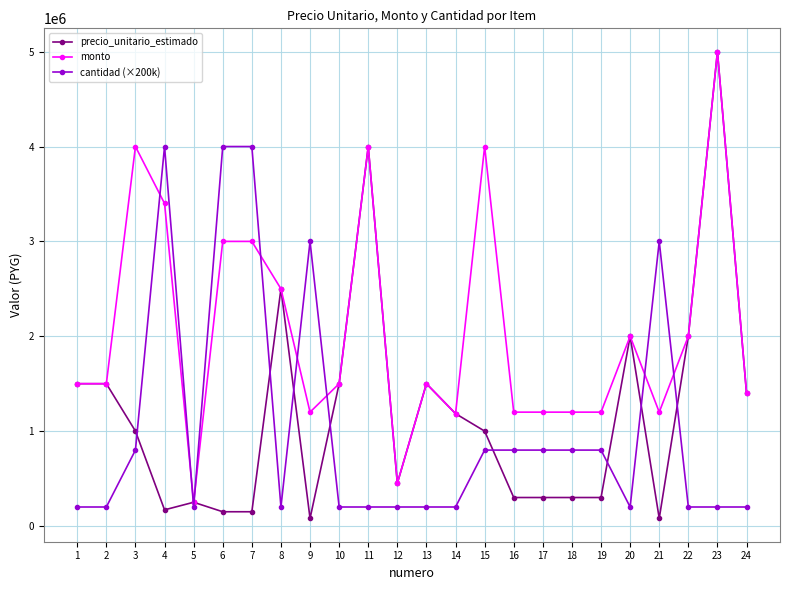

What is the average value of the cantidad (×200k) series?

1058333